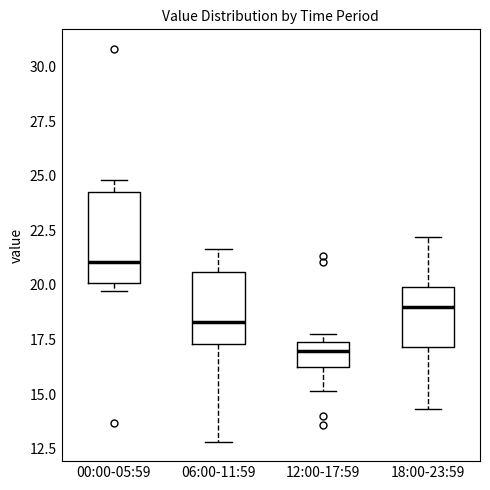

Where does the upper whisker of the box for 00:00-05:59 end on the y-axis? The values are not printed on the chart, so give them approximately, as read against the axis.

25.0